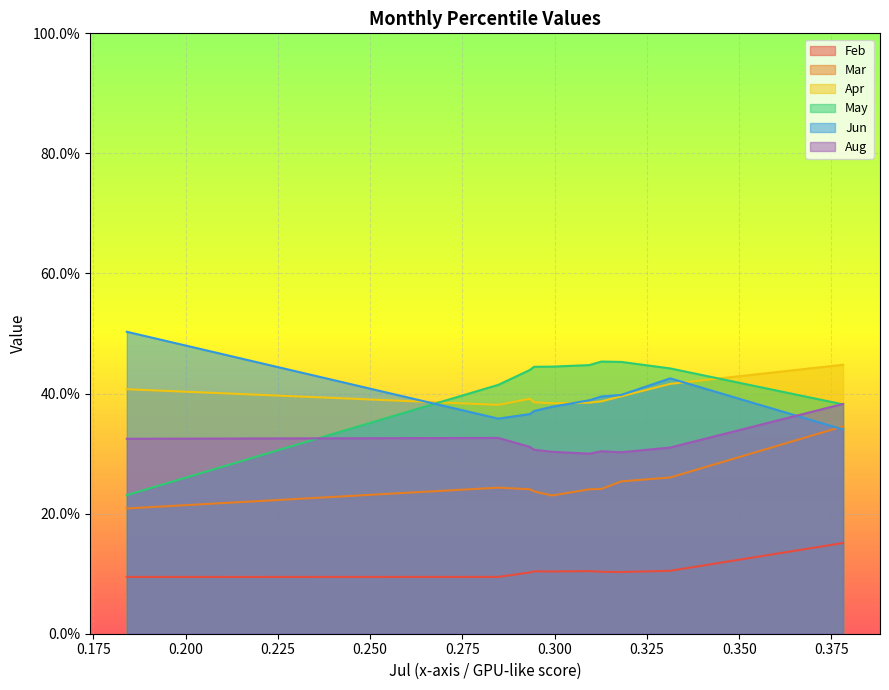

Reading left to right, list all the values displayed in this chart.

Feb: pct05=0.1	pct15=0.1	pct25=0.1	pct35=0.1	pct45=0.1	pct55=0.1	pct65=0.1	pct75=0.1	pct85=0.1	pct95=0.2
Mar: pct05=0.2	pct15=0.2	pct25=0.2	pct35=0.2	pct45=0.2	pct55=0.2	pct65=0.2	pct75=0.3	pct85=0.3	pct95=0.3
Apr: pct05=0.4	pct15=0.4	pct25=0.4	pct35=0.4	pct45=0.4	pct55=0.4	pct65=0.4	pct75=0.4	pct85=0.4	pct95=0.4
May: pct05=0.2	pct15=0.4	pct25=0.4	pct35=0.4	pct45=0.4	pct55=0.4	pct65=0.5	pct75=0.5	pct85=0.4	pct95=0.4
Jun: pct05=0.5	pct15=0.4	pct25=0.4	pct35=0.4	pct45=0.4	pct55=0.4	pct65=0.4	pct75=0.4	pct85=0.4	pct95=0.3
Aug: pct05=0.3	pct15=0.3	pct25=0.3	pct35=0.3	pct45=0.3	pct55=0.3	pct65=0.3	pct75=0.3	pct85=0.3	pct95=0.4